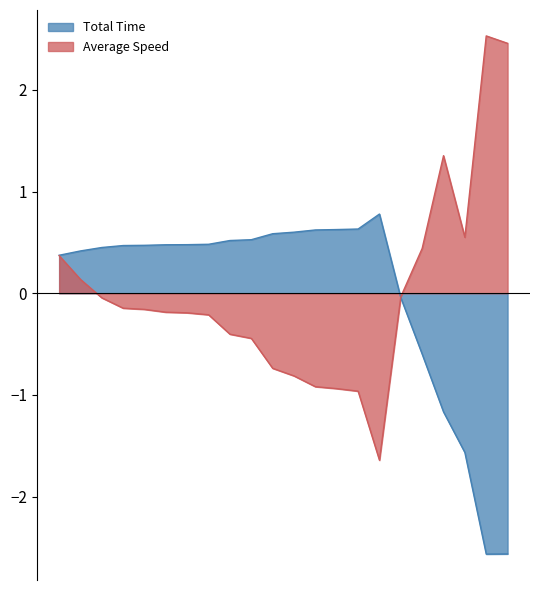

Where is the first local maximum for Total Time?

16